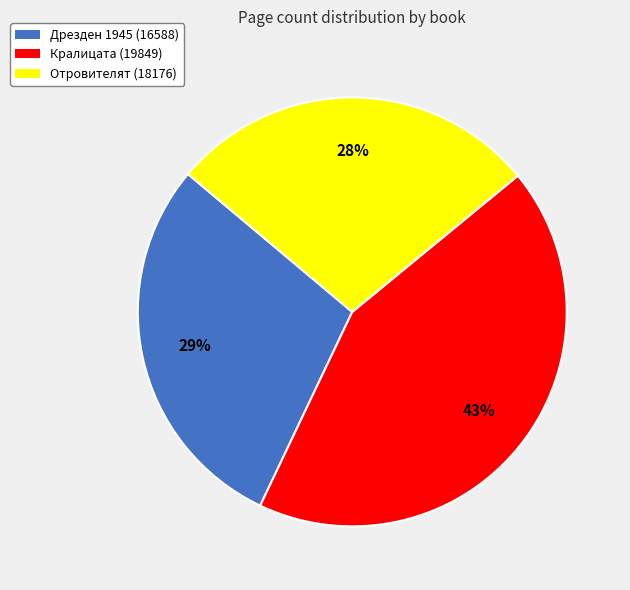

What is the largest slice in the pie chart?

Кралицата (19849)